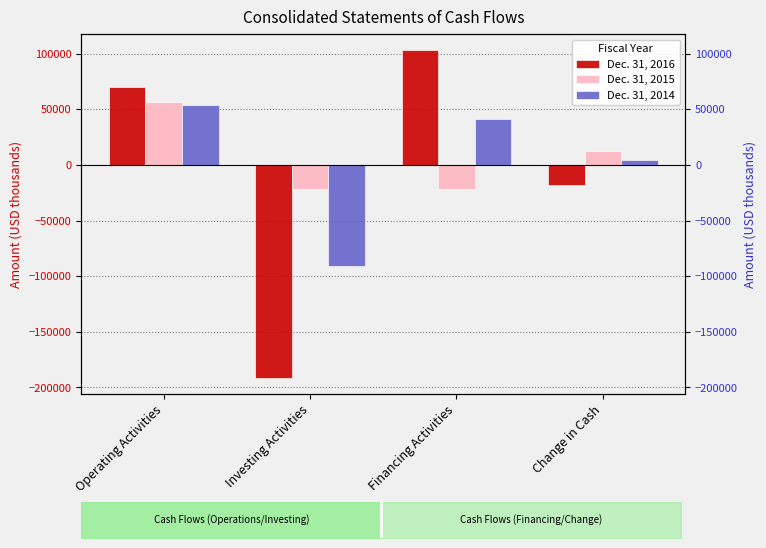

What is the sum of all Dec. 31, 2014 values?

8662